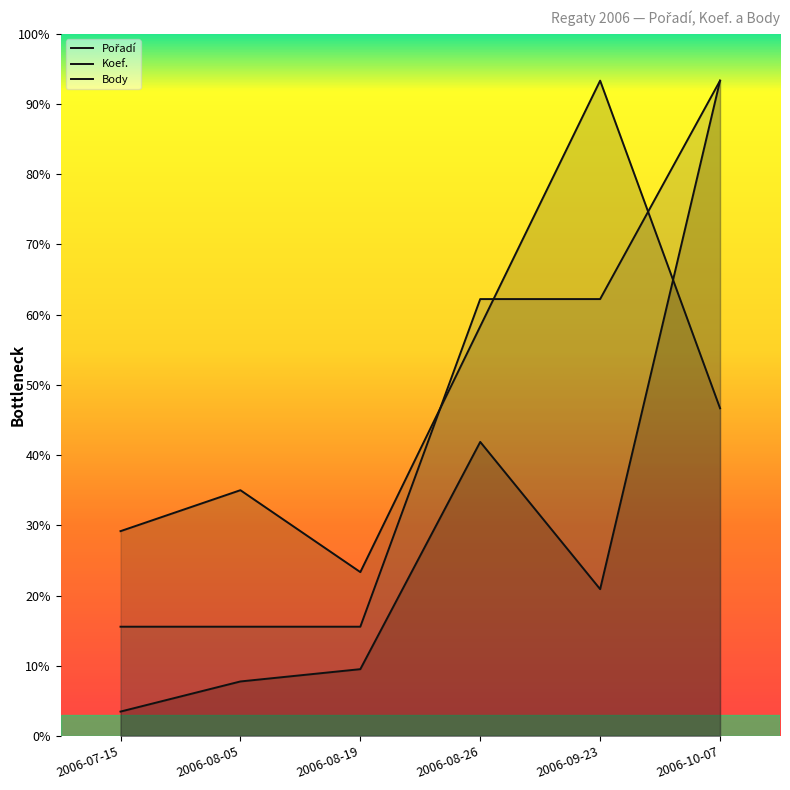

What is the value of the Pořadí point at the 2nd from the left?

1050.0